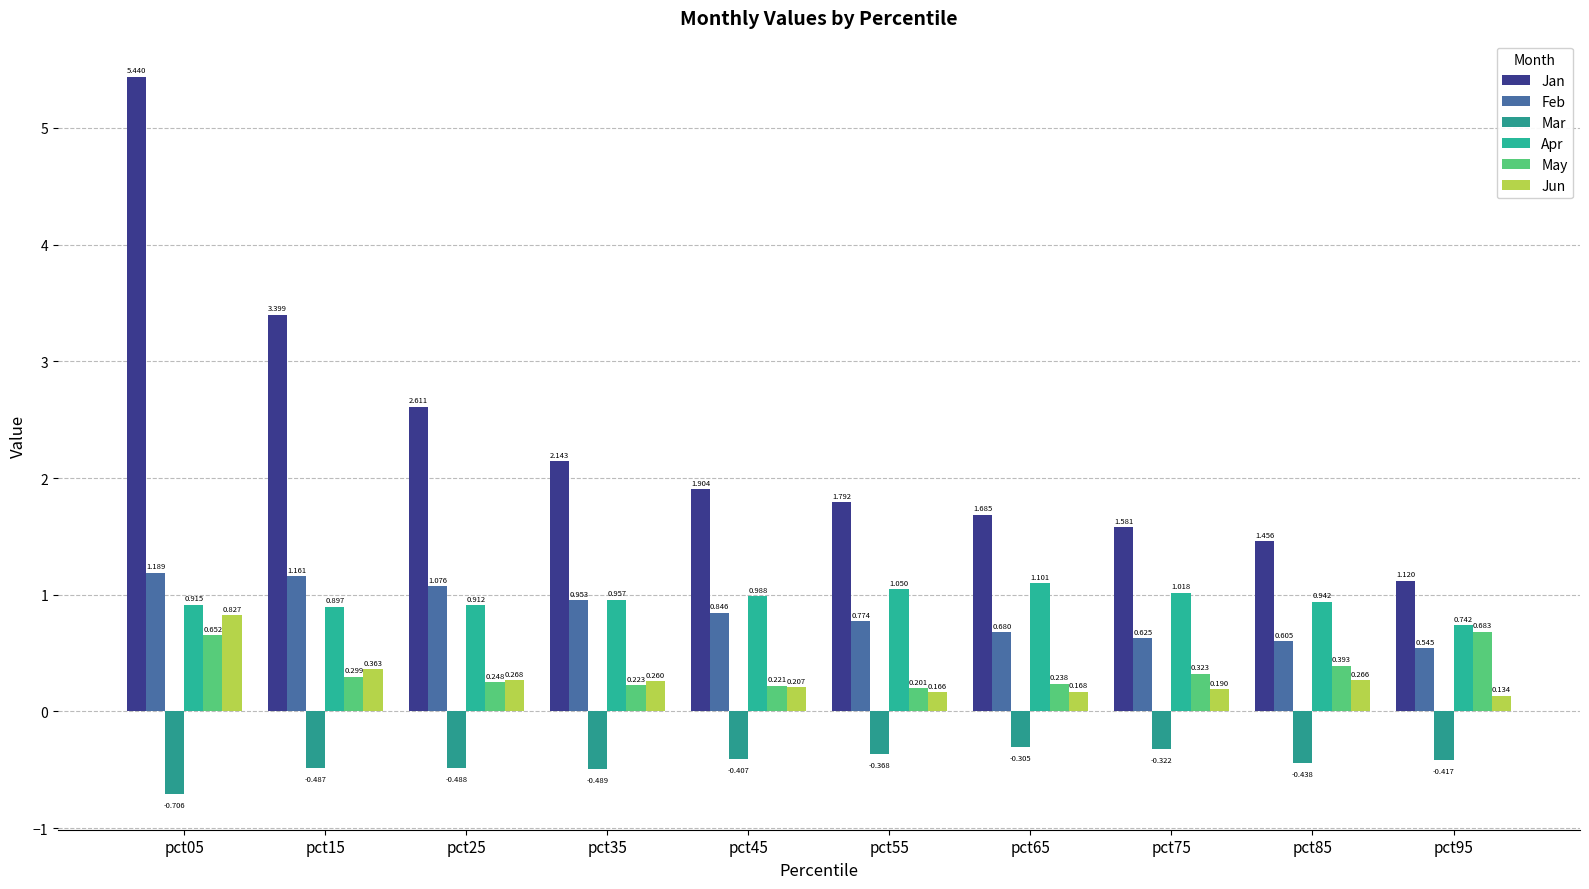

How many data points does each series have?

10